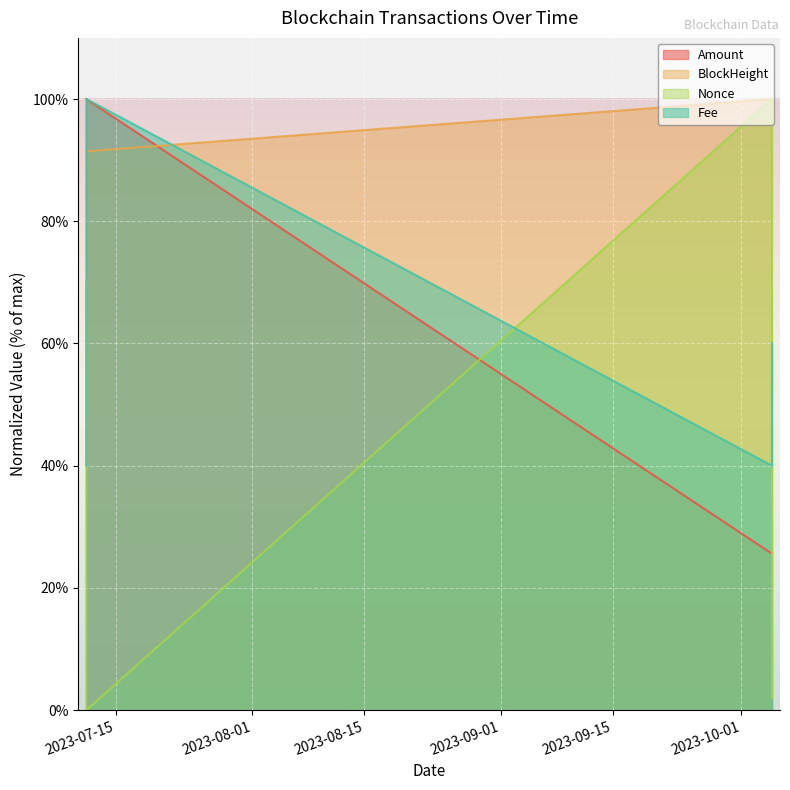

Where does the Nonce series first go above 70?

2023-10-04 20:24:00